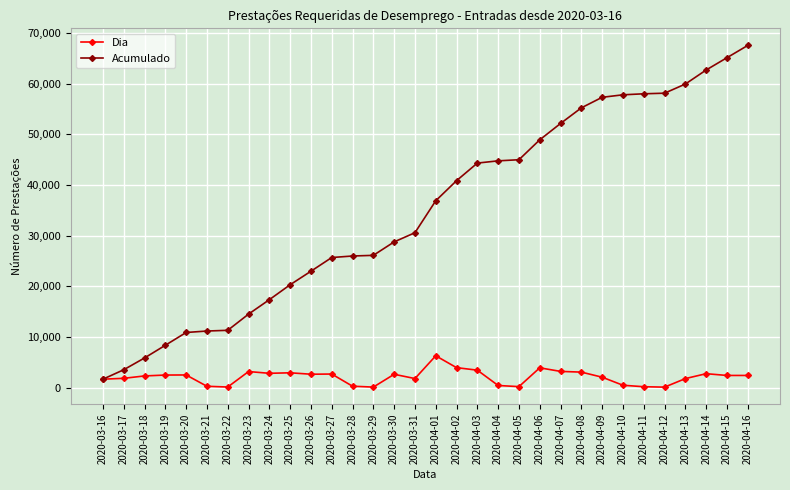

Is this an area chart (filled region under the line)?

No